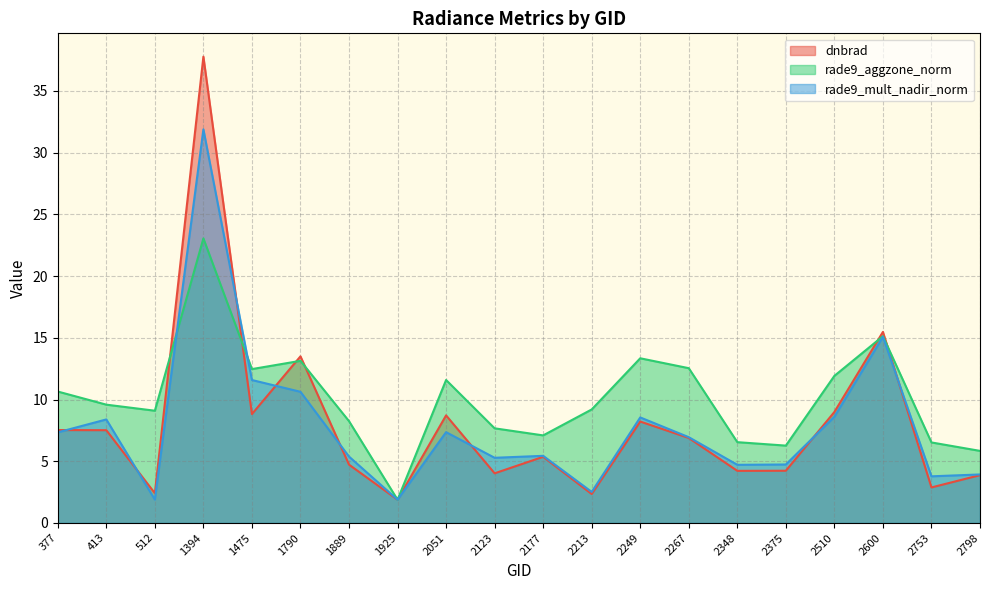

Does the chart have visible grid lines?

Yes